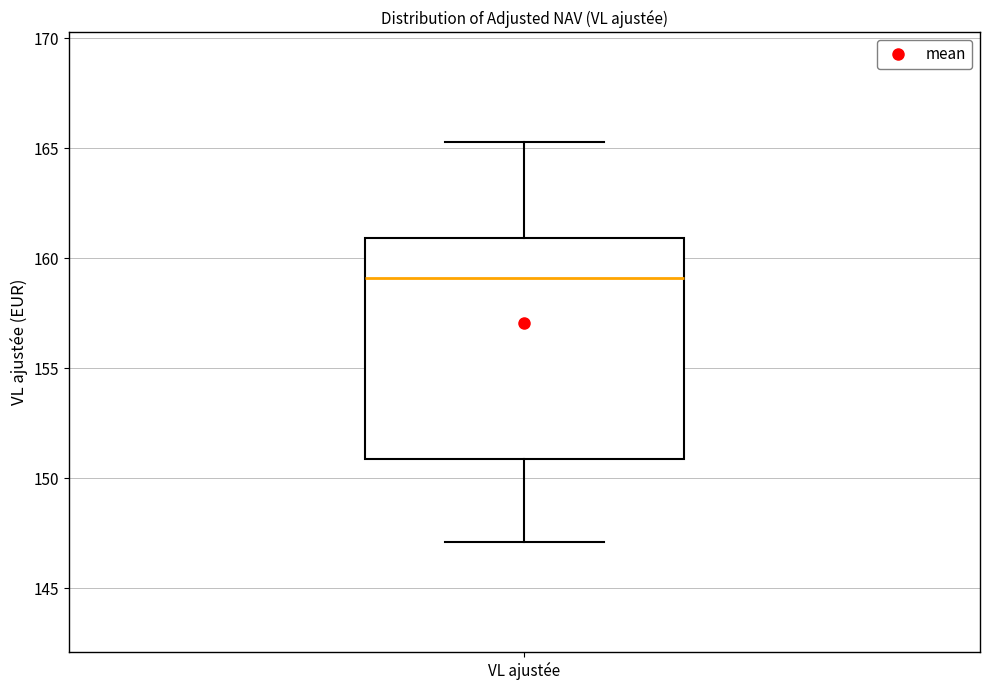

Where is the lower edge of the box for VL ajustée on the y-axis? The values are not printed on the chart, so give them approximately, as read against the axis.

151.0